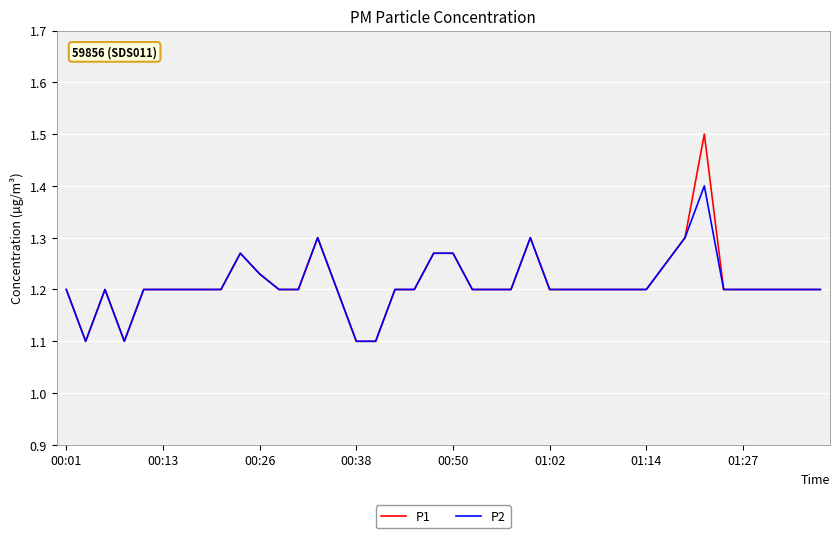

Count the number of data series in this chart.

2